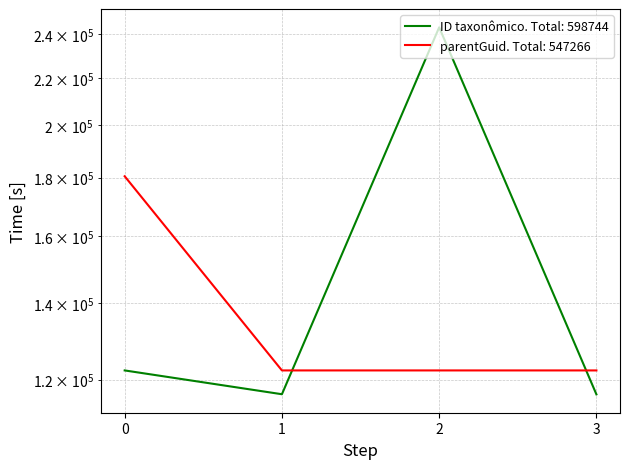

The parentGuid series shows 216986 at 1. True or false?

False